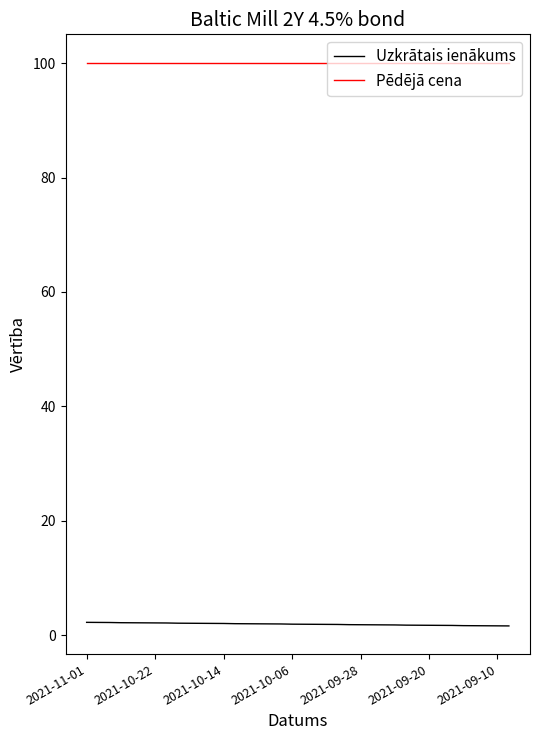

Does the chart have visible grid lines?

No